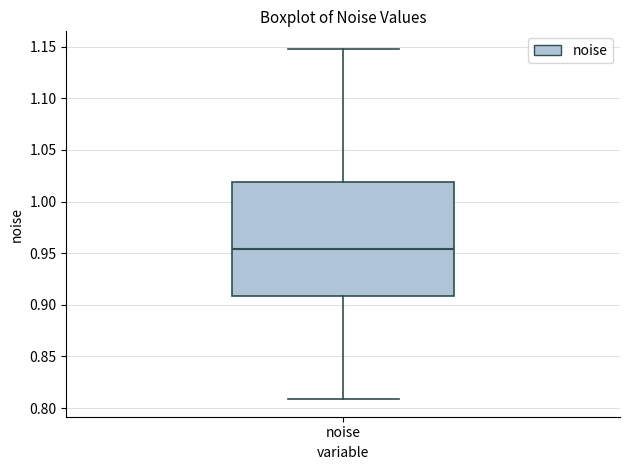

Where does the median line of the box for noise sit on the y-axis? The values are not printed on the chart, so give them approximately, as read against the axis.

0.955